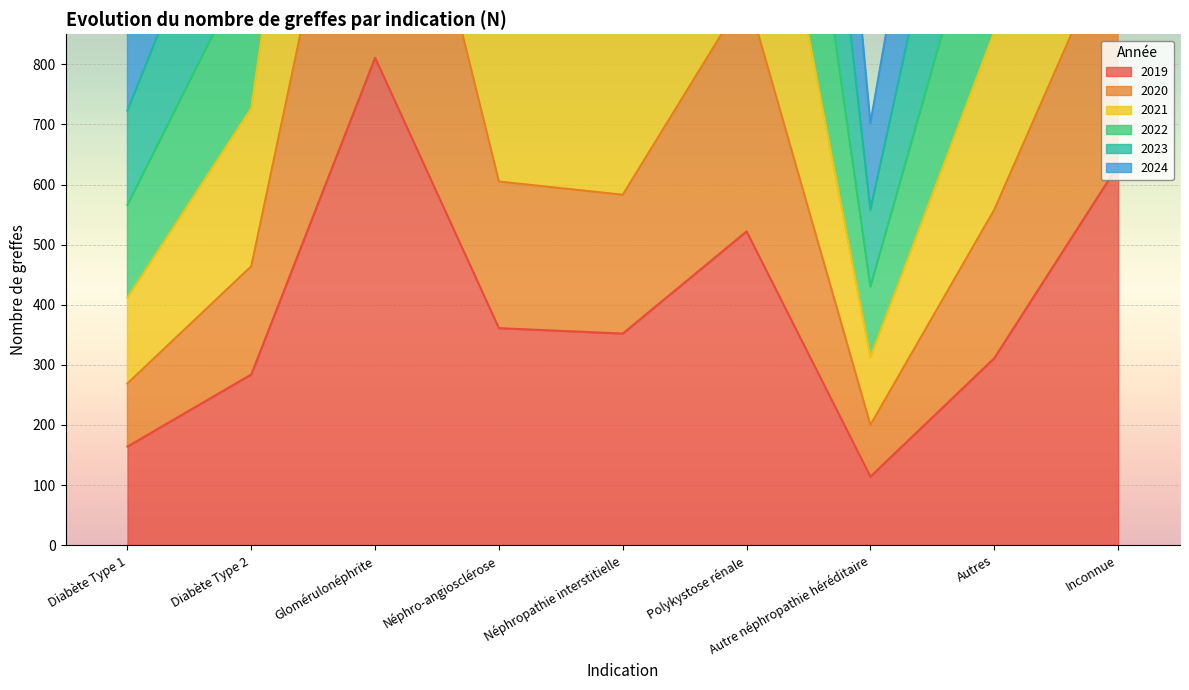

Read the 2019 value at Autre néphropathie héréditaire.

114